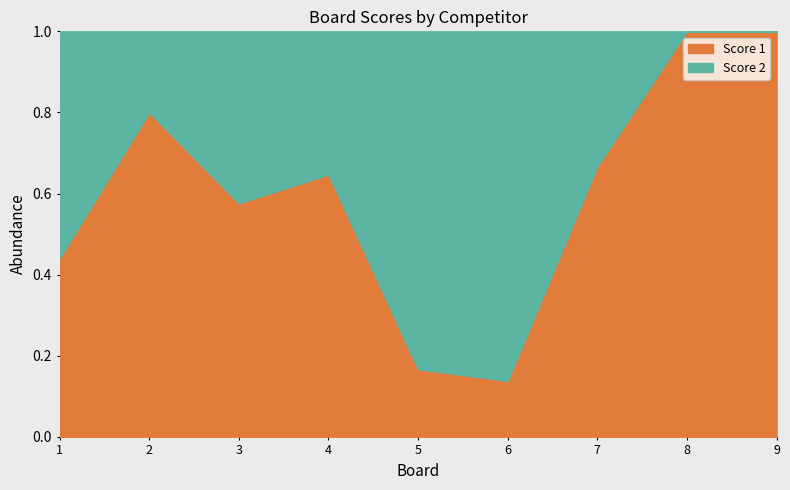

List the series in order of their peak value, highest first.

Score 1, Score 2